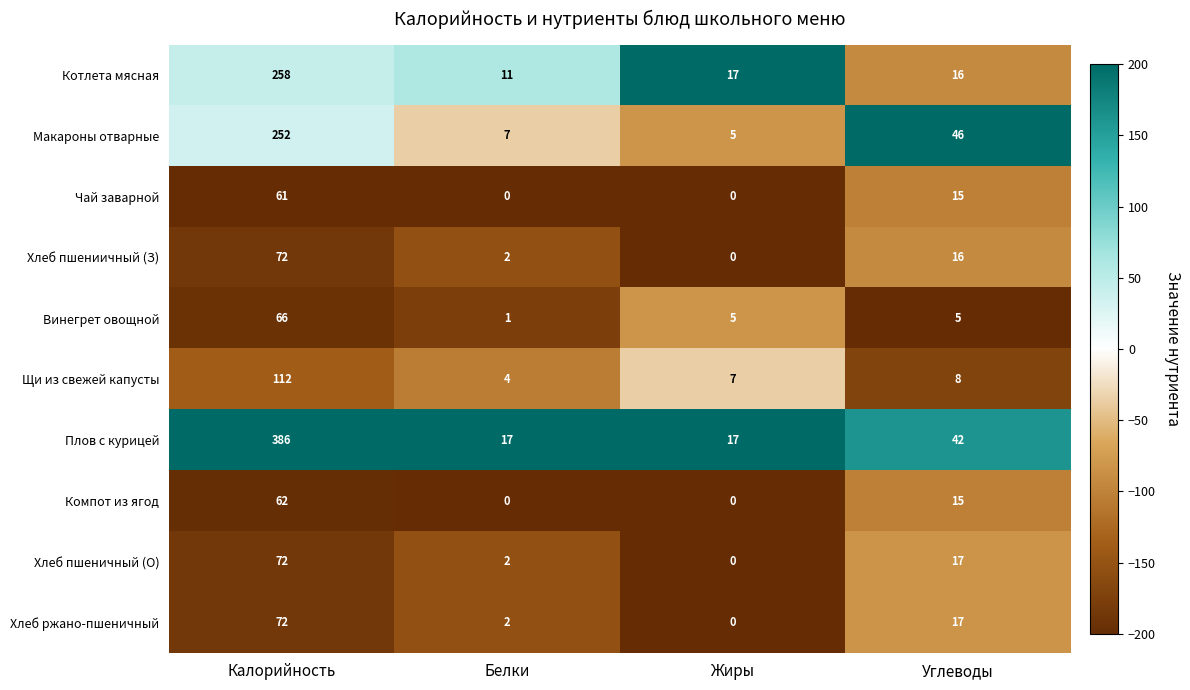

The Хлеб пшениичный (З) series shows 31 at Калорийность. True or false?

False